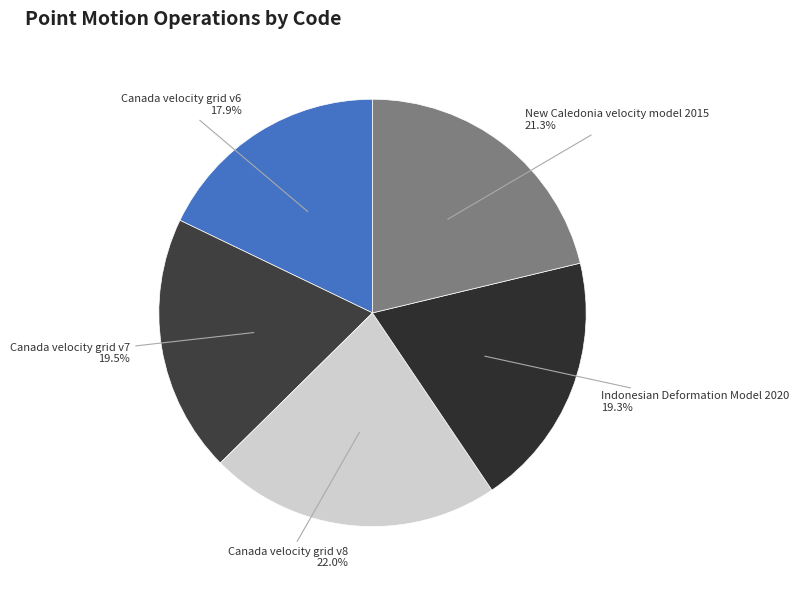

What percentage is the Canada velocity grid v8 slice, to the nearest percent?

22%